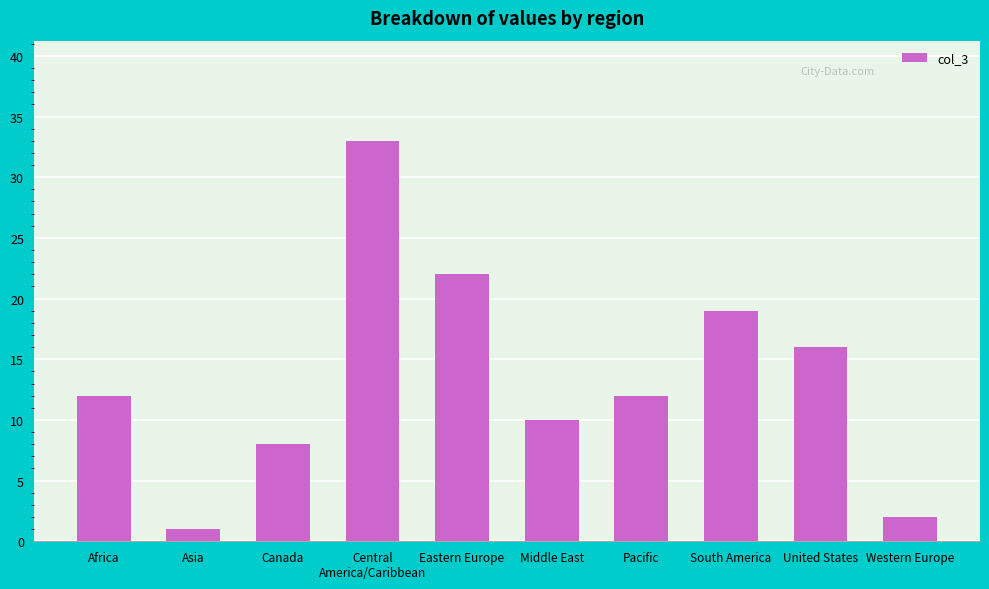

Reading left to right, list all the values displayed in this chart.

12	1	8	33	22	10	12	19	16	2